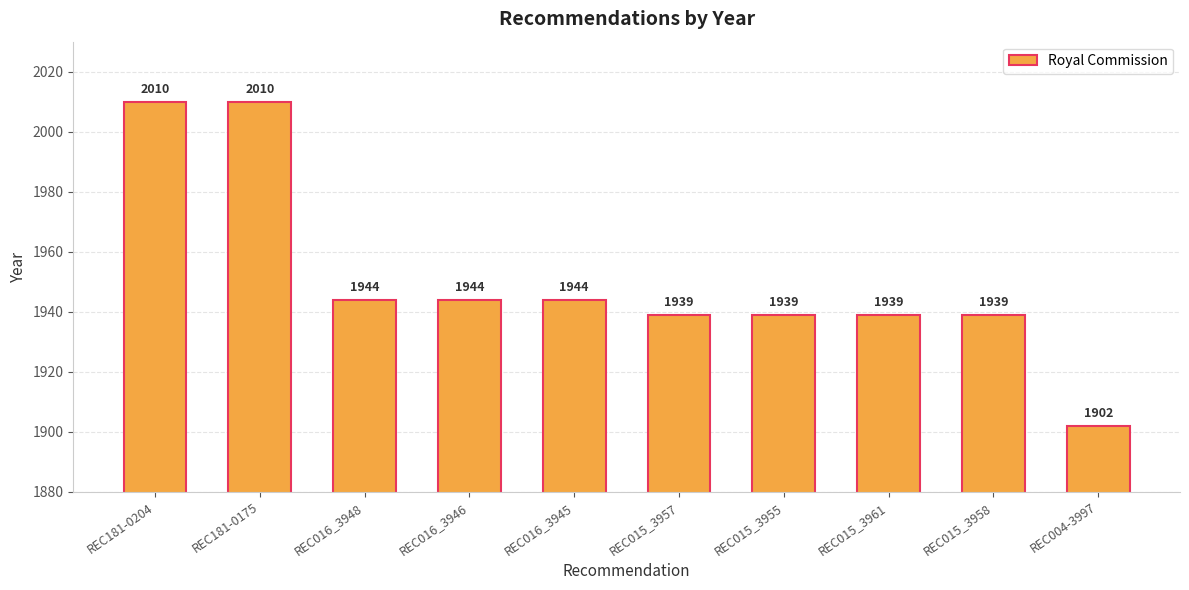

The value at REC181-0204 is 2010. True or false?

True